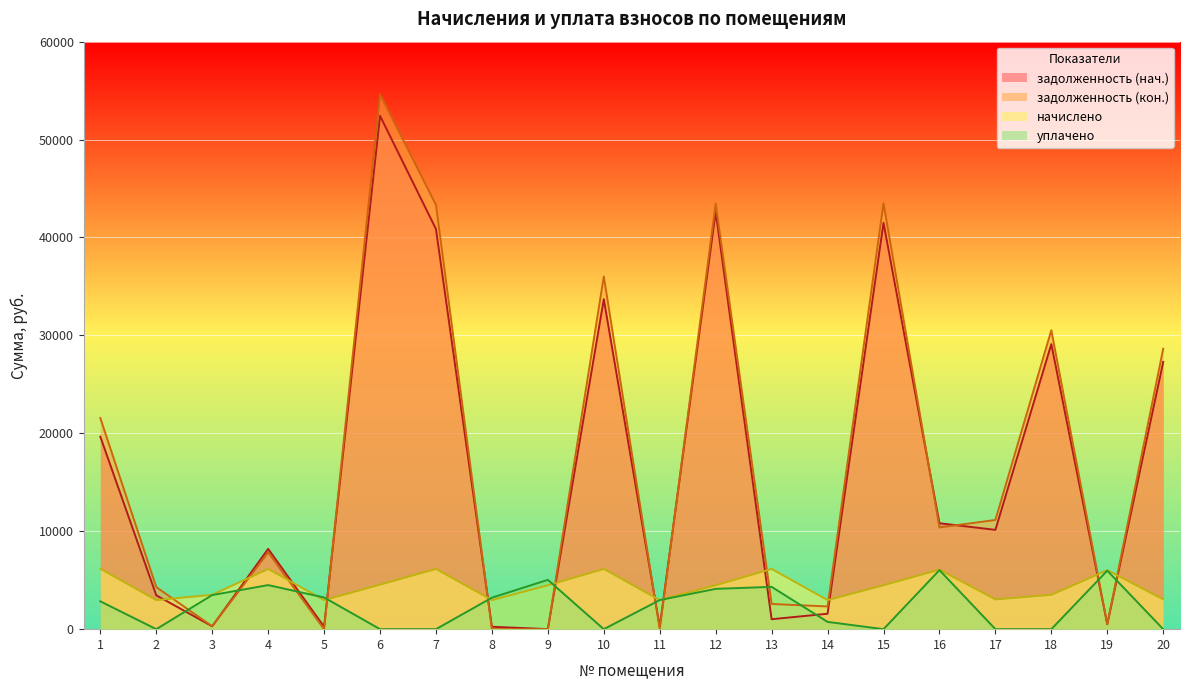

After their last crossing, which series has the higher values: уплачено or задолженность (нач.)?

задолженность (нач.)